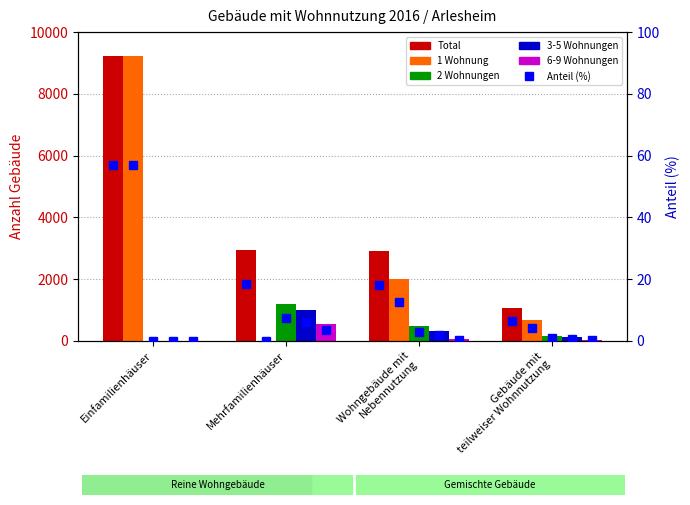

What is the sum of the 3-5 Wohnungen values at Einfamilienhäuser and Mehrfamilienhäuser?

988